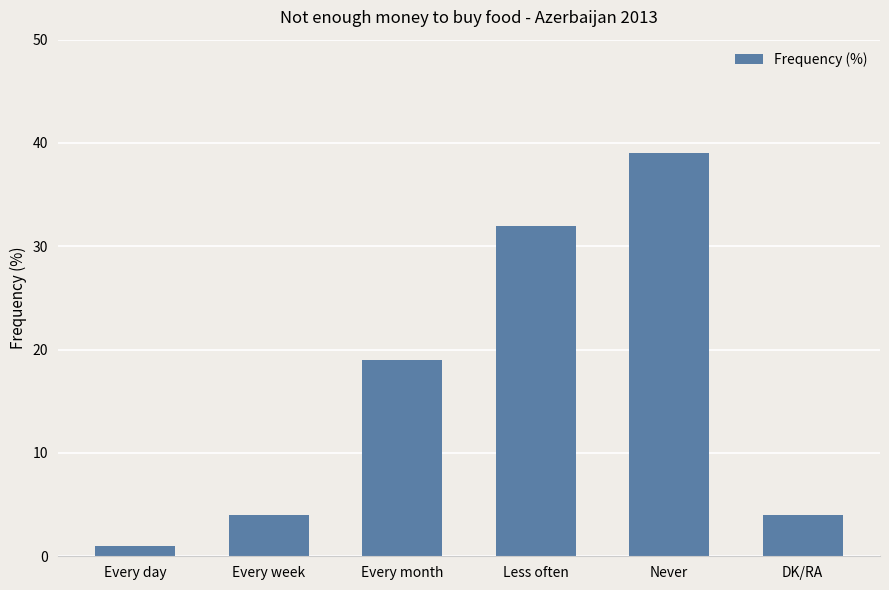

What is the sum of all values?

99